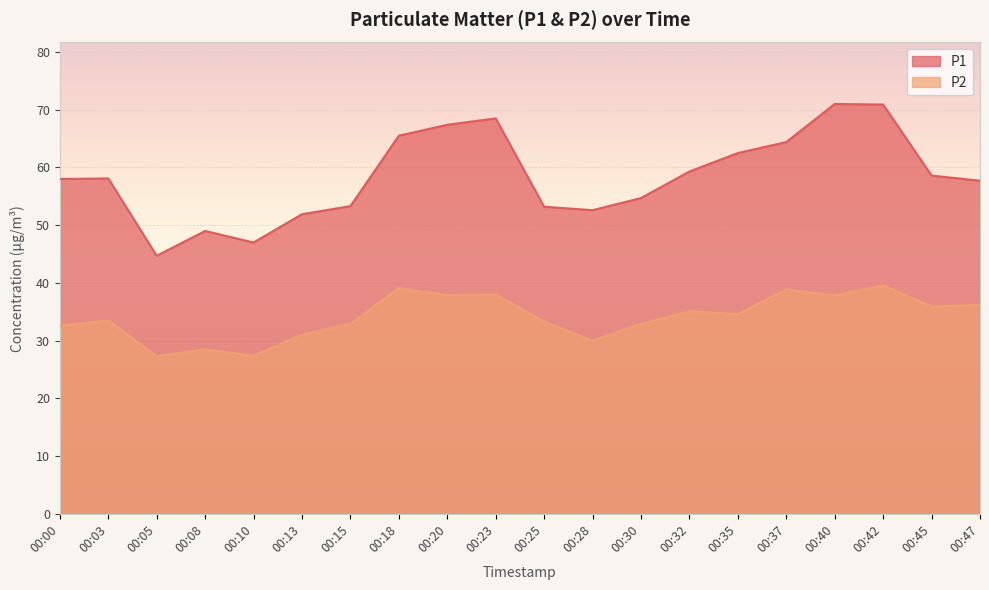

In P1, how many points are higher than both neighbors (excluding endpoints)?

4